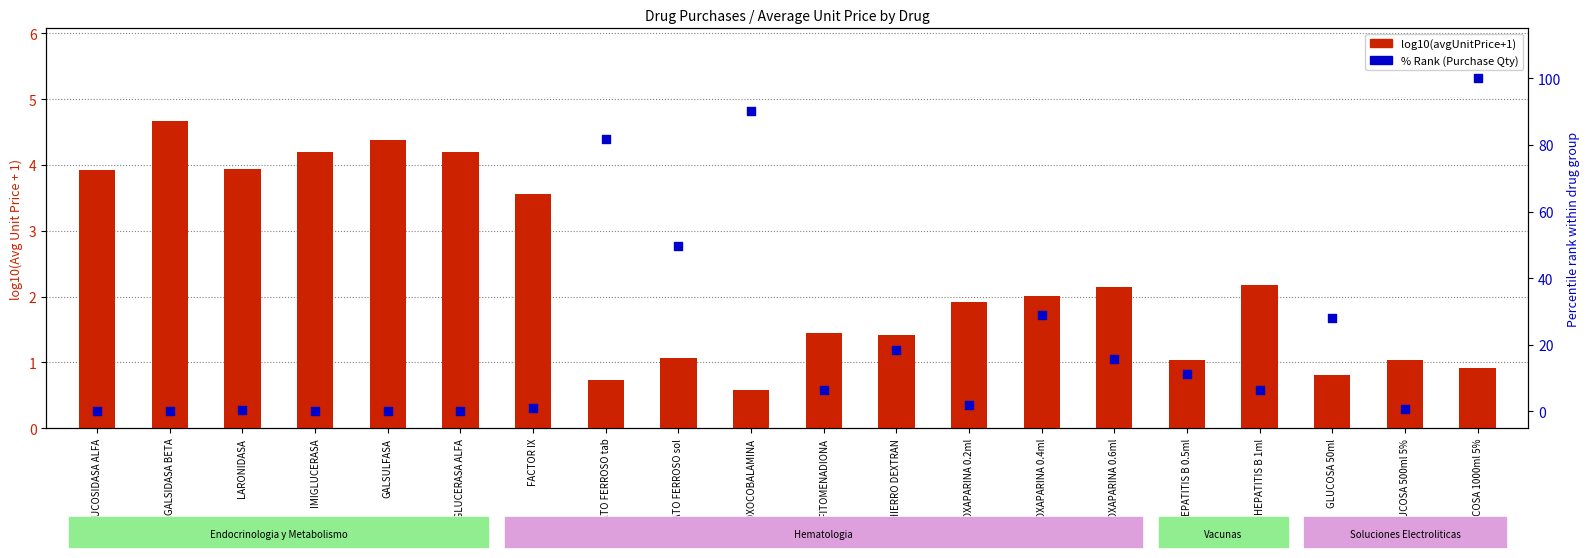

What is the total value across all series at HEPATITIS B 0.5ml?

12.4